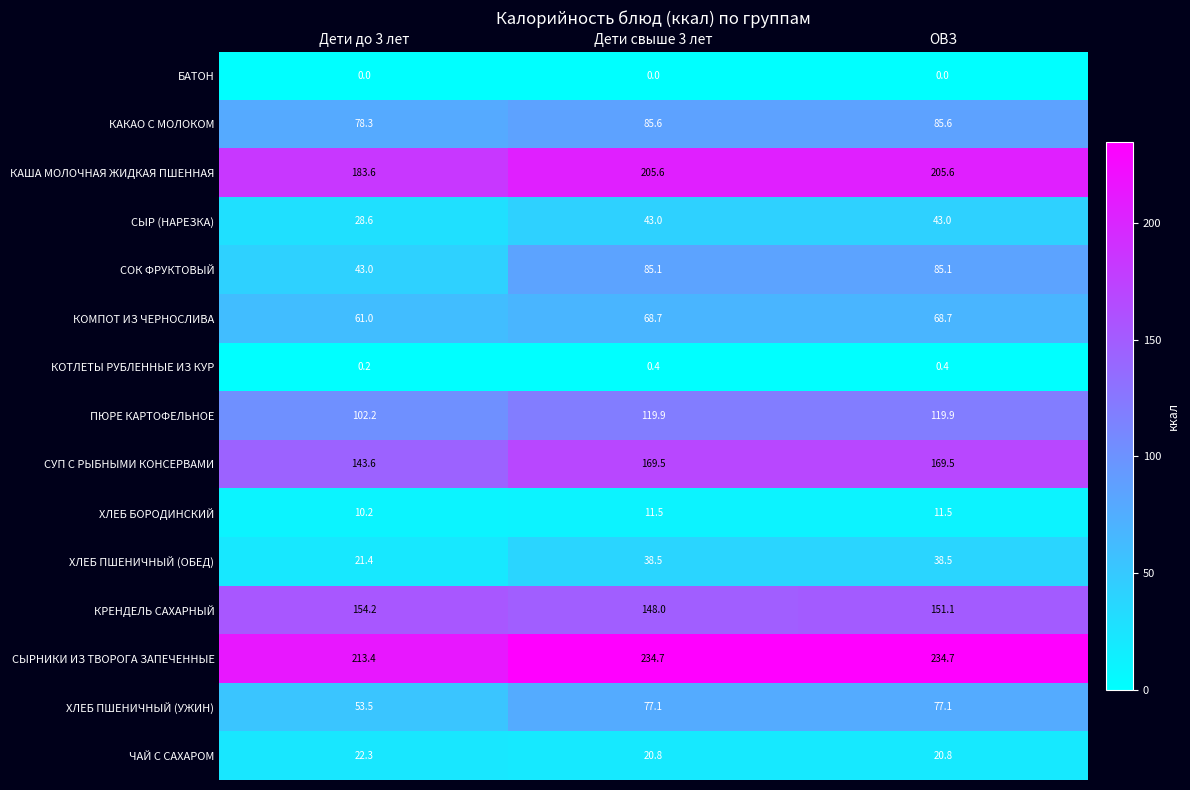

How many data points in СЫРНИКИ ИЗ ТВОРОГА ЗАПЕЧЕННЫЕ are less than 234?

1